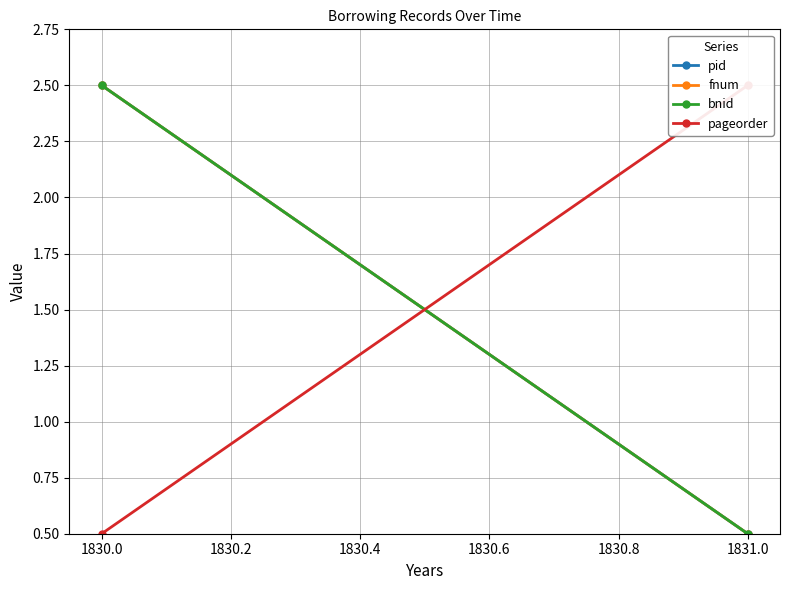

What is the spread (max minus min) of values at 1830.0?

2.0